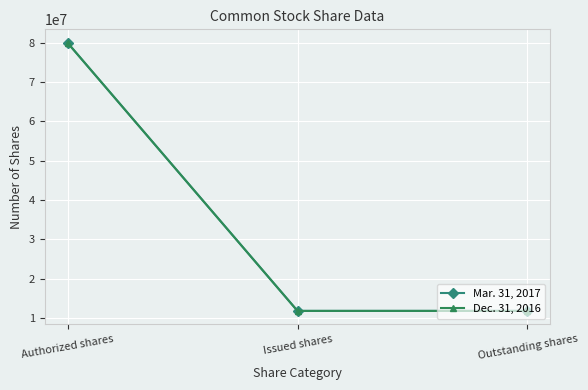

What position from the left is Authorized shares?

1